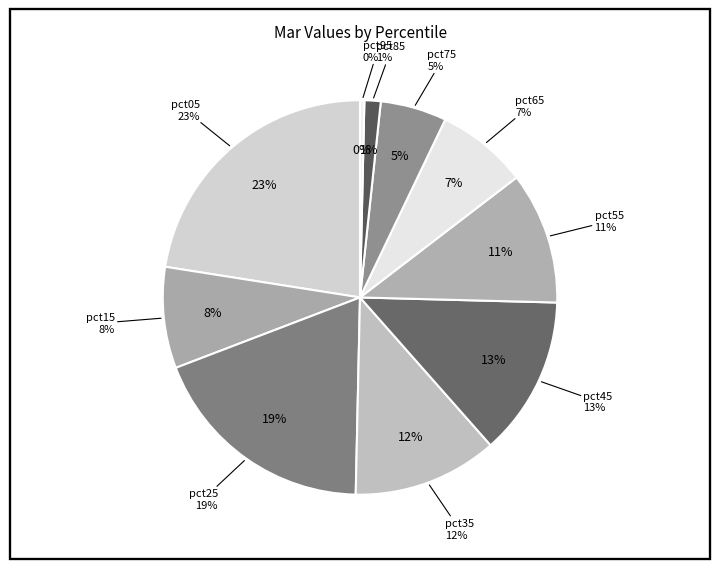

True or false: pct65 accounts for 2% of the total.

False